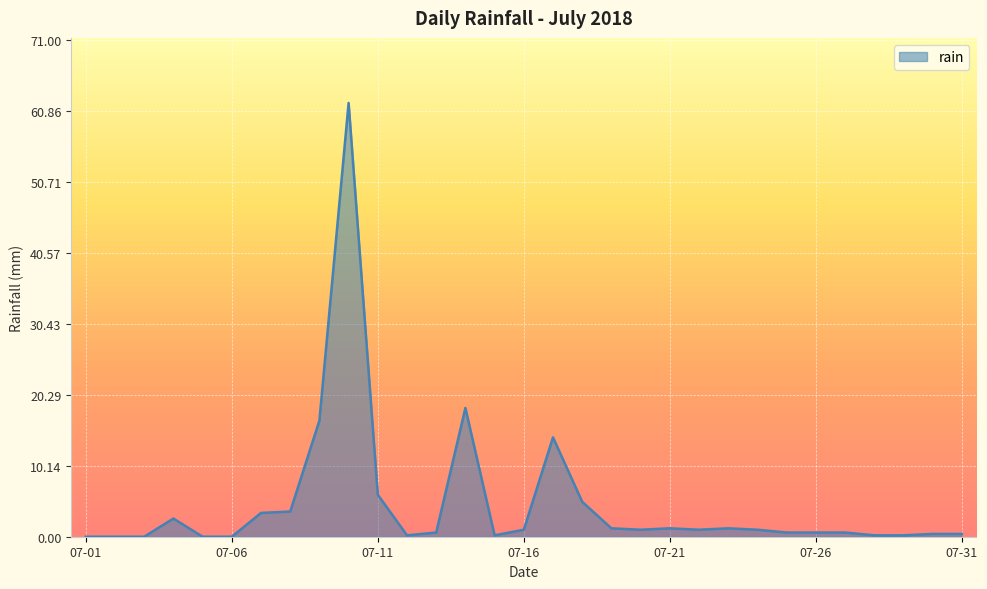

What is the difference between the maximum and minimum values?

62.0